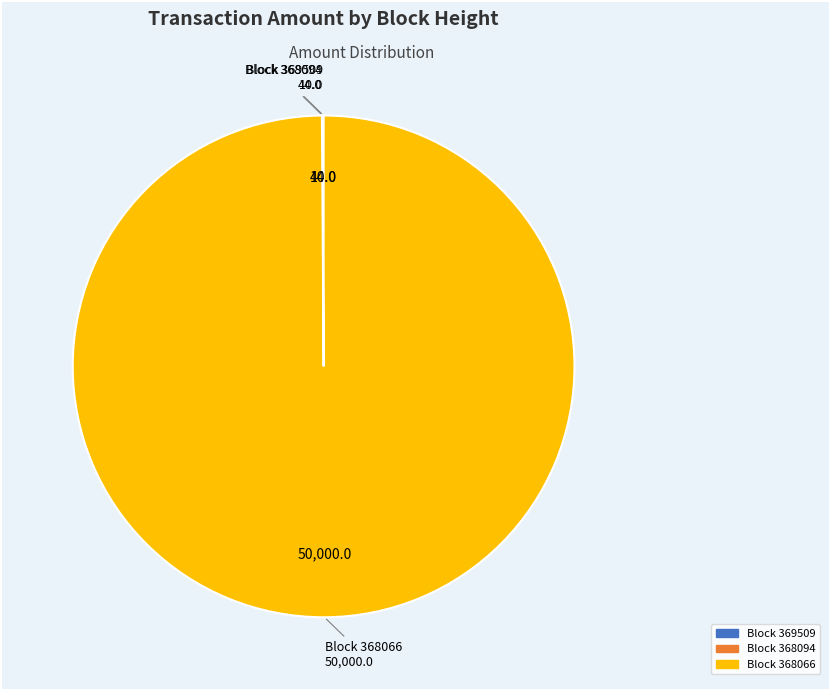

Does any single category account for the majority?

Yes